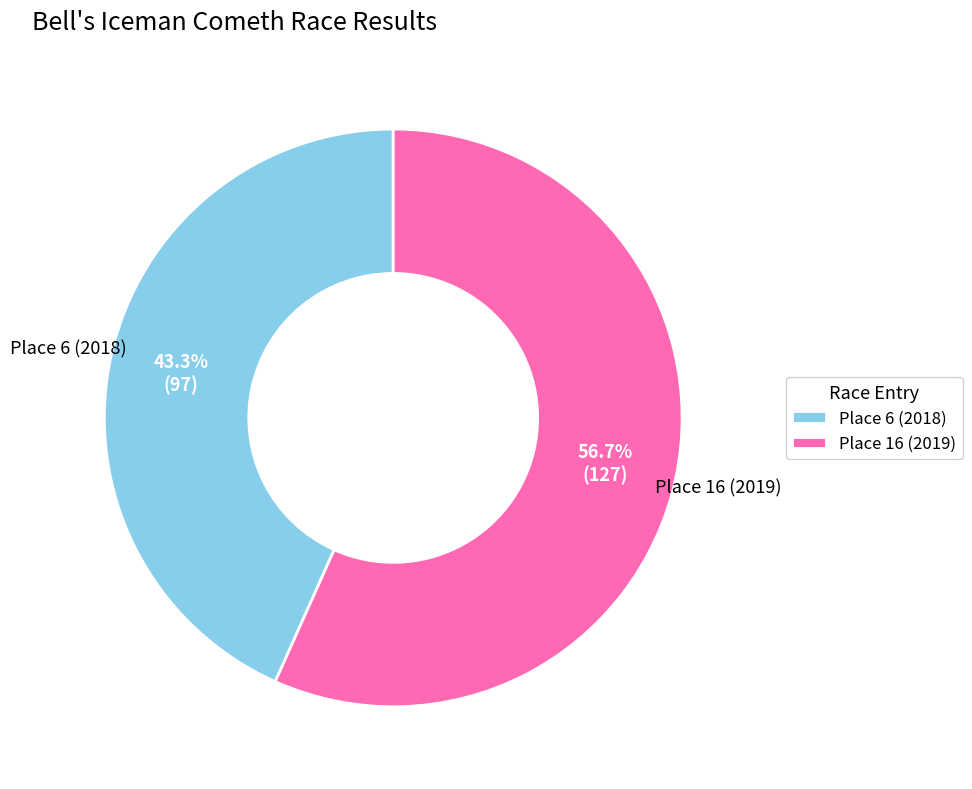

What is the smallest slice in the pie chart?

Place 6 (2018)